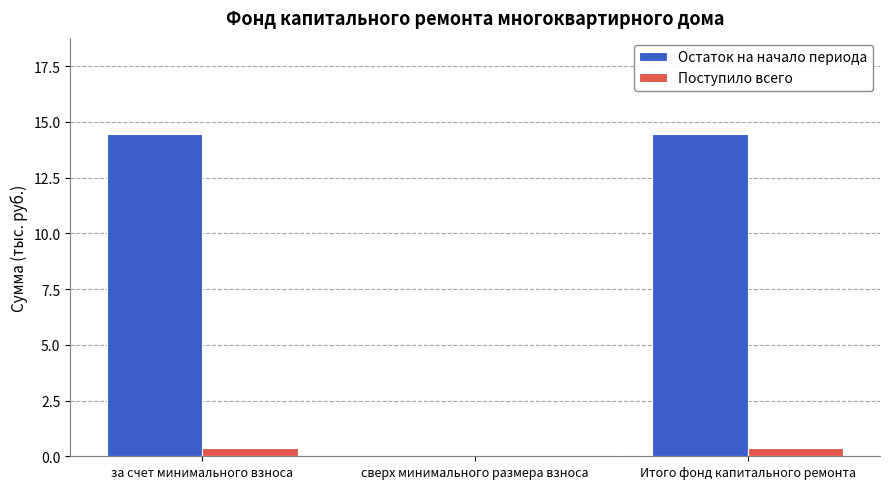

Which series has the largest total across all categories?

Остаток на начало периода